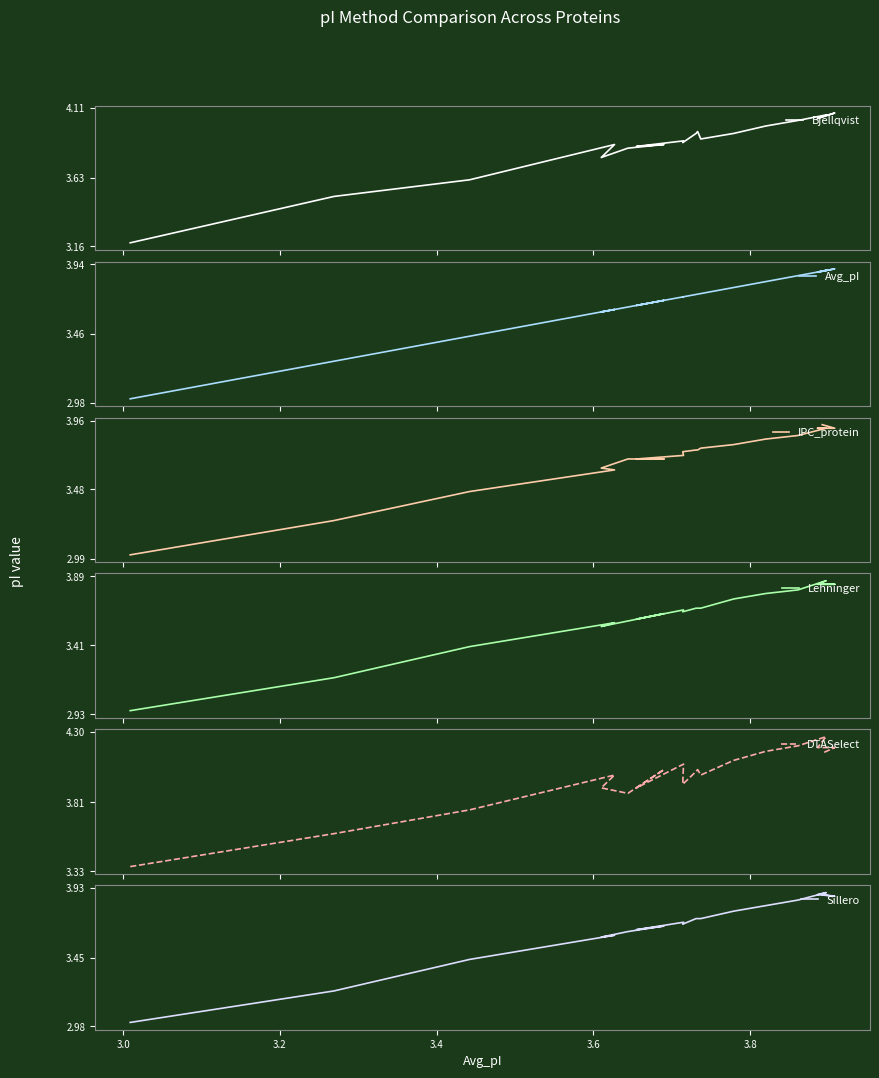

Which series has the largest range (max minus min)?

IPC_protein